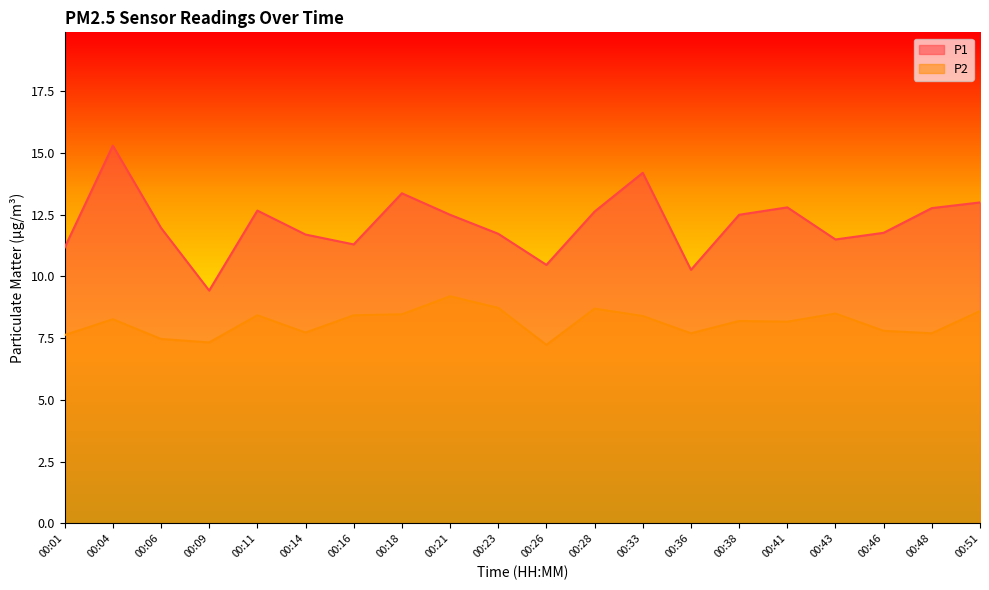

Is the value of P2 at 00:04 greater than the value of P1 at 00:09?

No